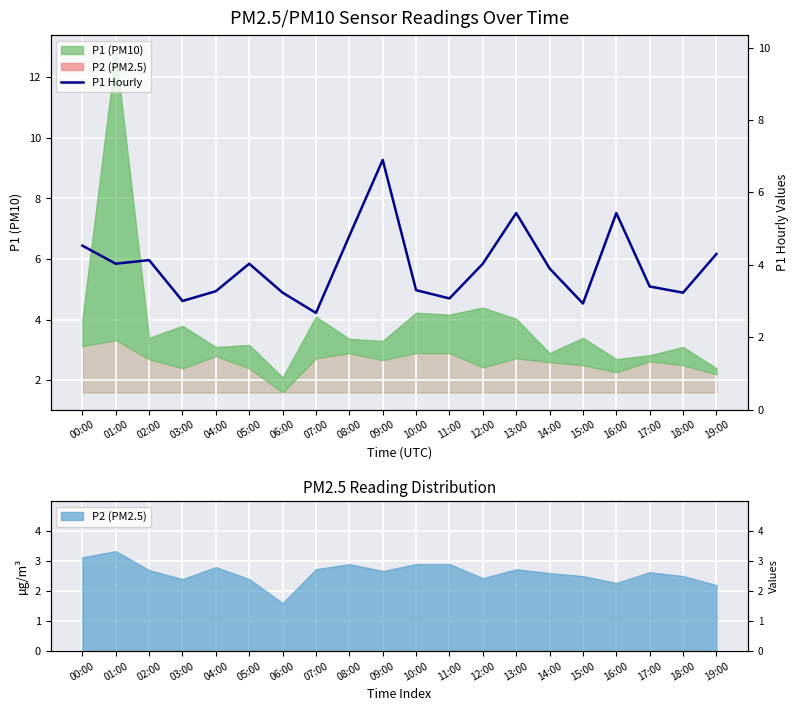

Where is the first local minimum?

01:00